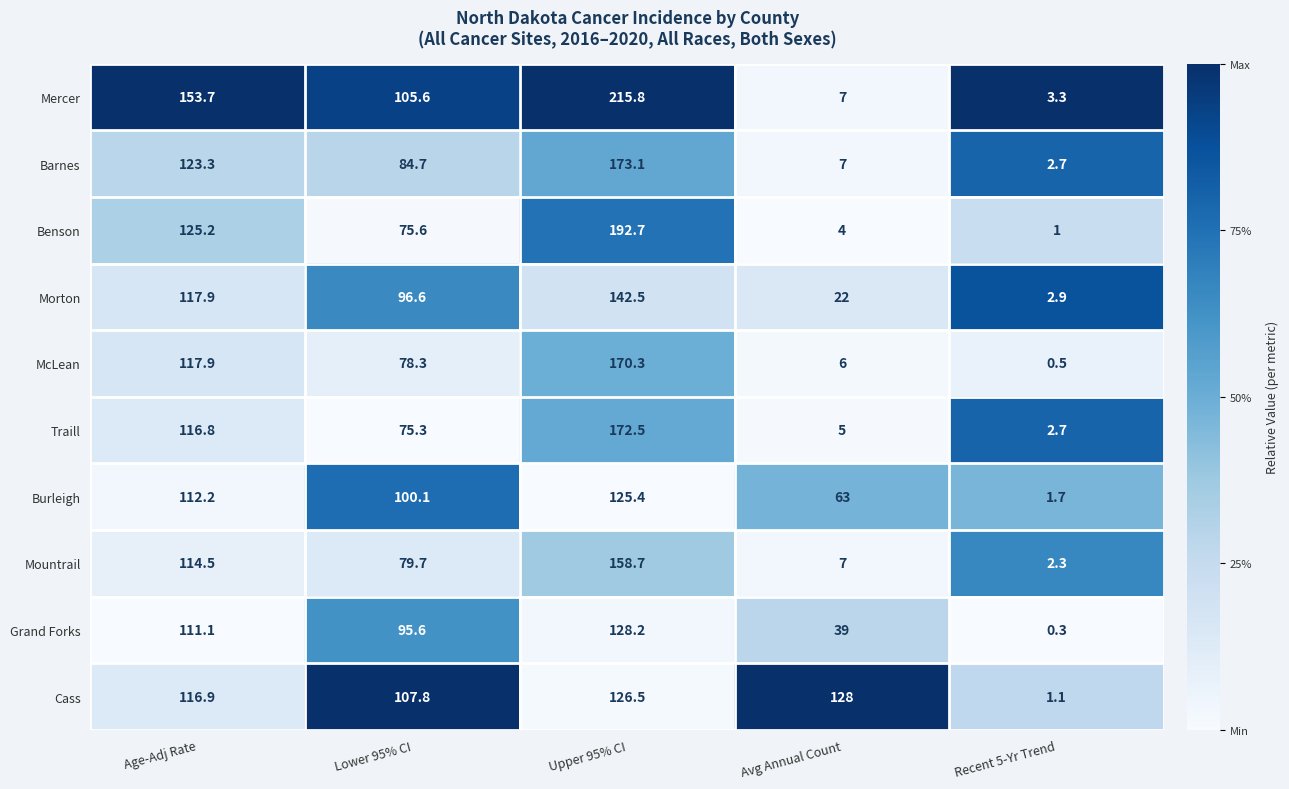

The value of Morton at Recent 5-Yr Trend is 4.8. True or false?

False